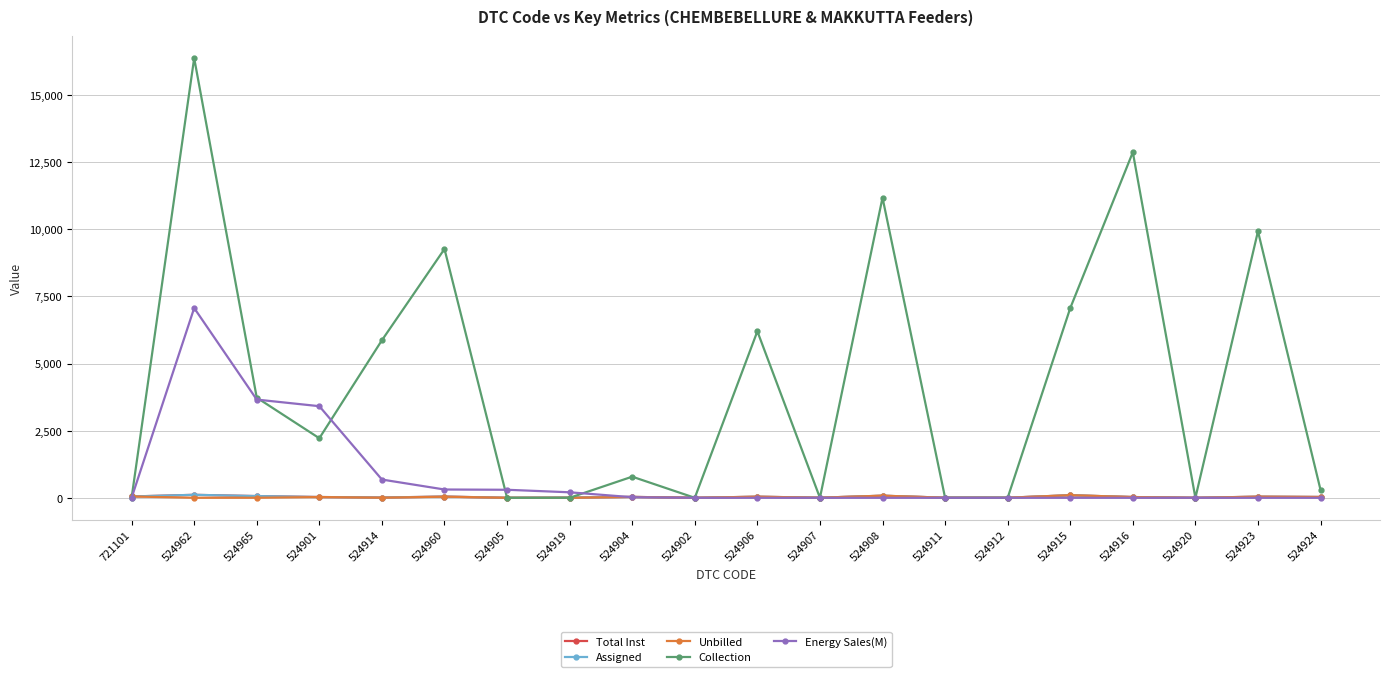

How many times do Energy Sales(M) and Total Inst cross each other?

2